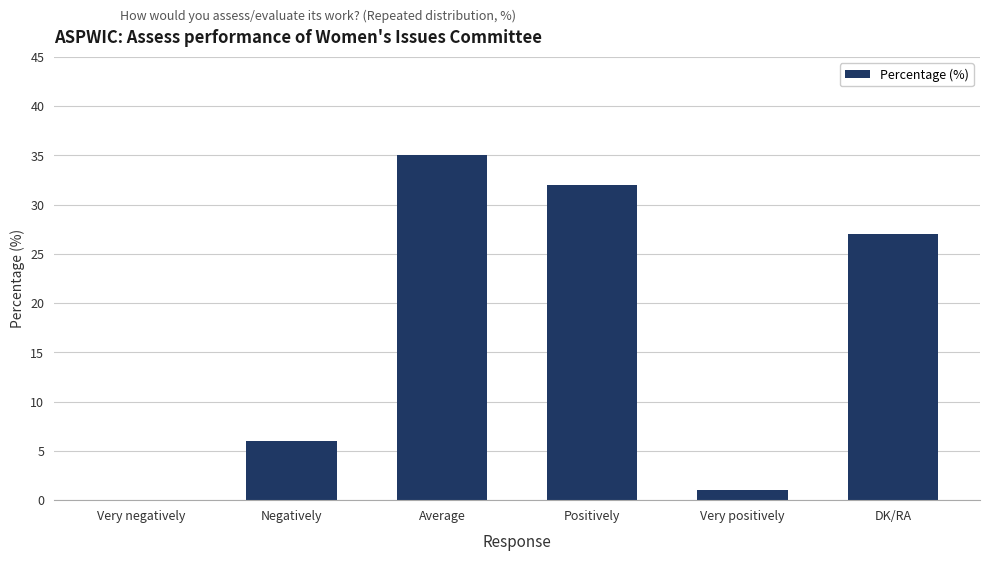

What is the change in value from Very negatively to DK/RA?

+27